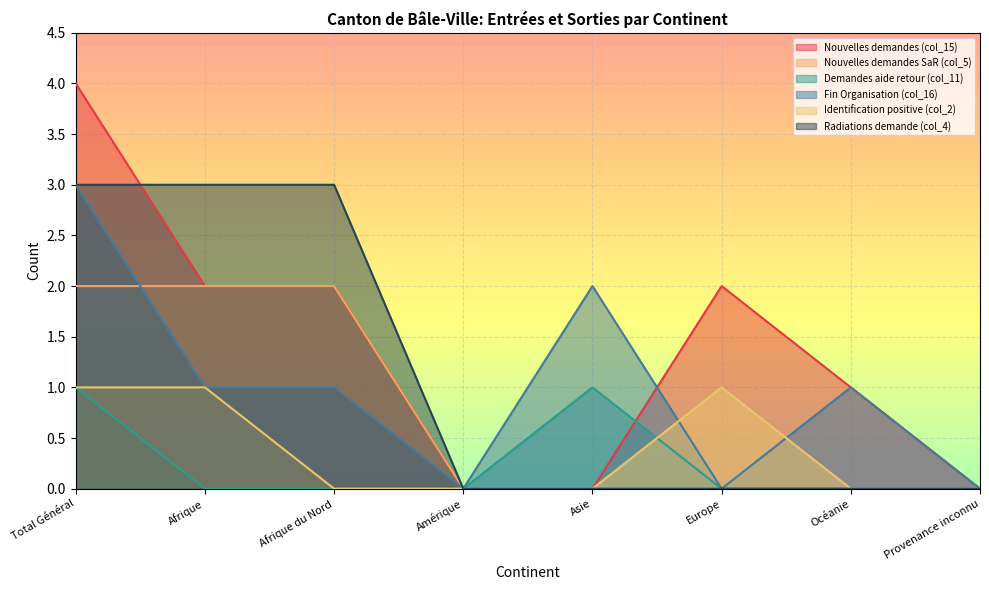

What is the highest value of the Radiations demande (col_4) series?

3